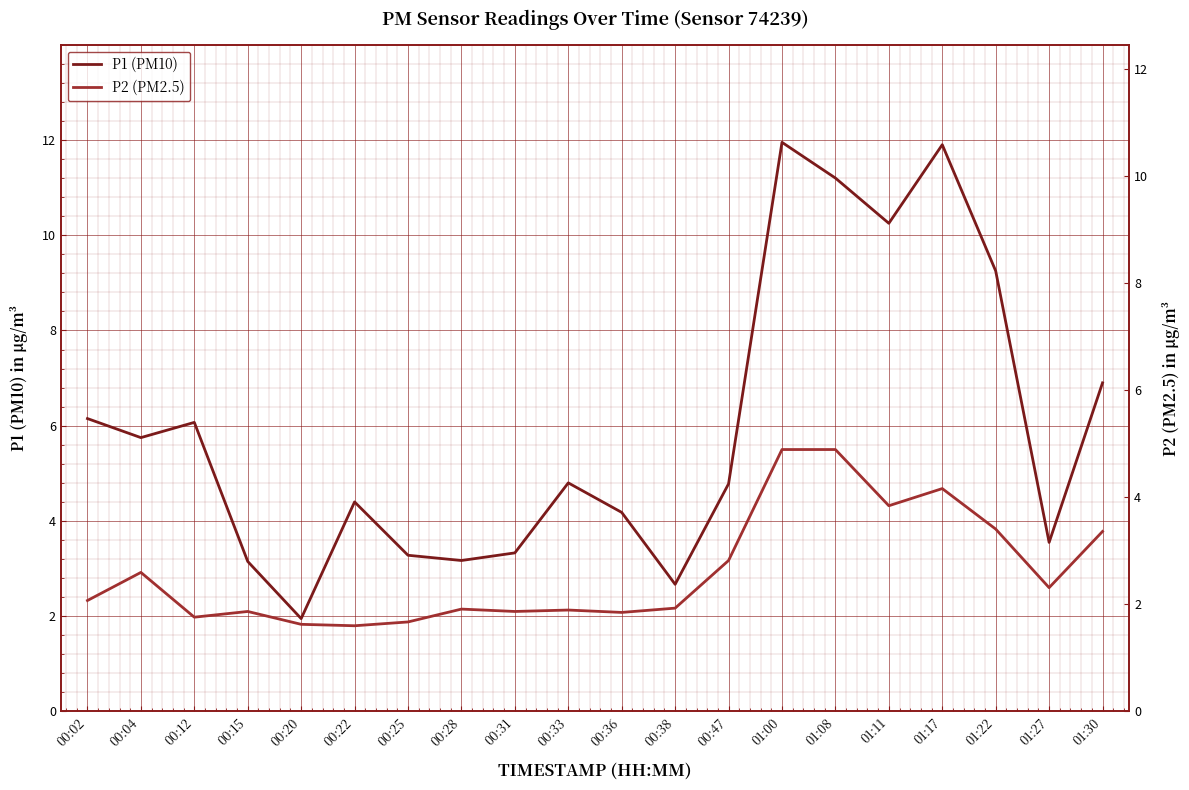

Between 00:28 and 00:31, which series saw the biggest shift?

P1 (PM10)